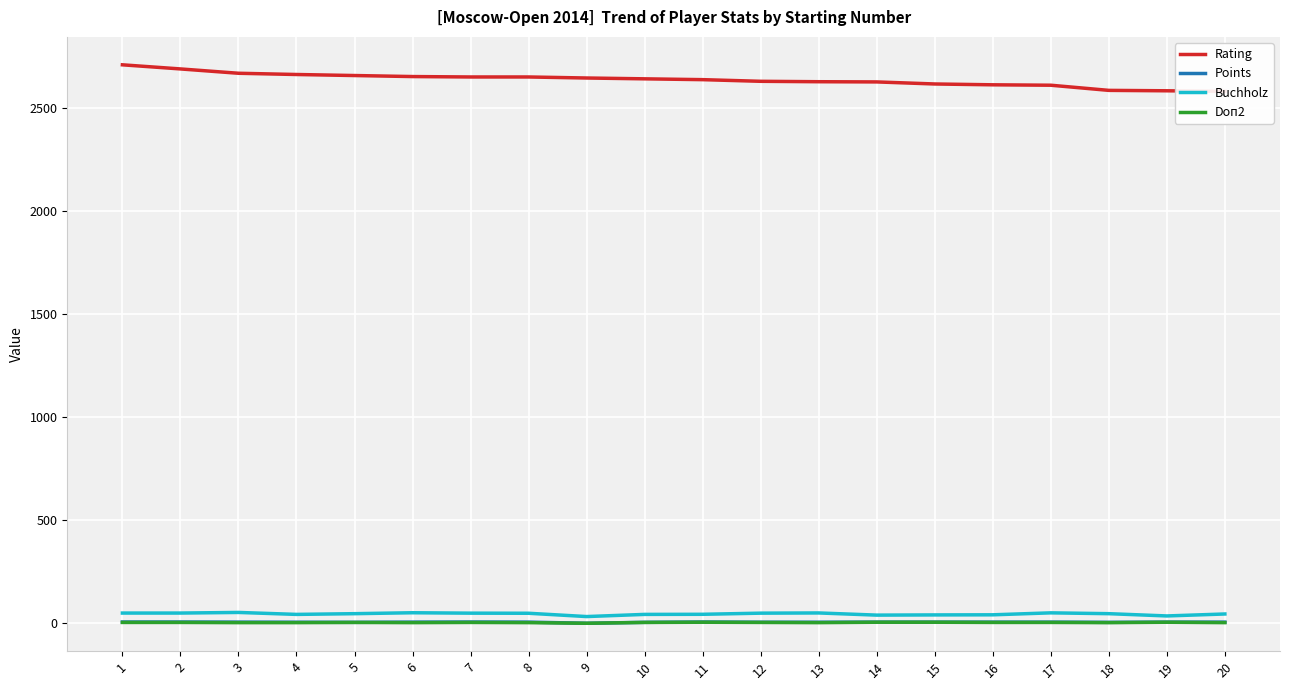

How many series are shown in this chart?

4